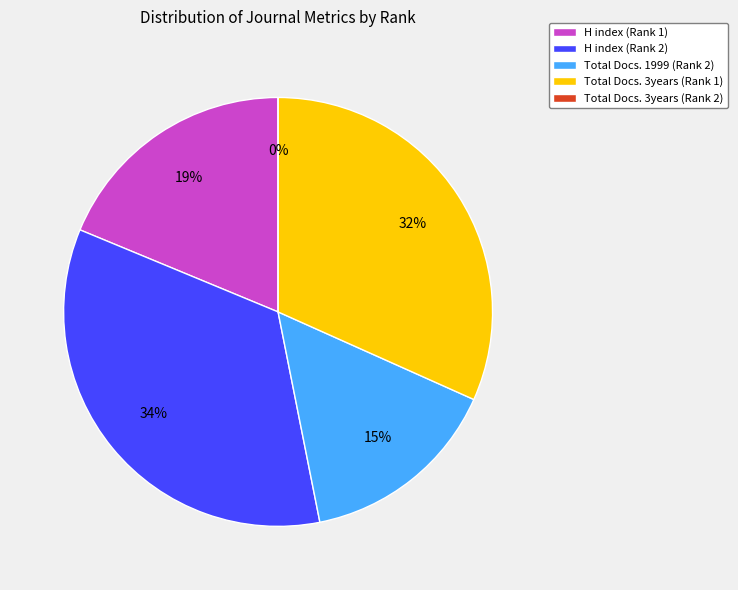

To the nearest percent, what is the difference between the largest and smallest slice percentages?

34%